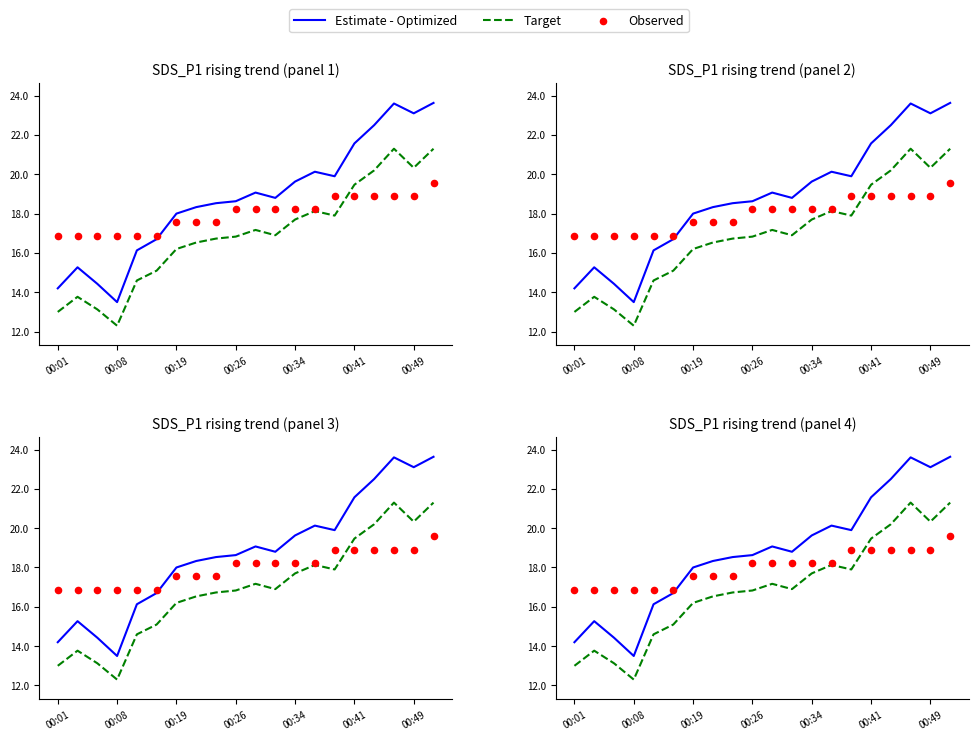

Is the value of Estimate - Optimized at 13 greater than the value of Target at 19?

No